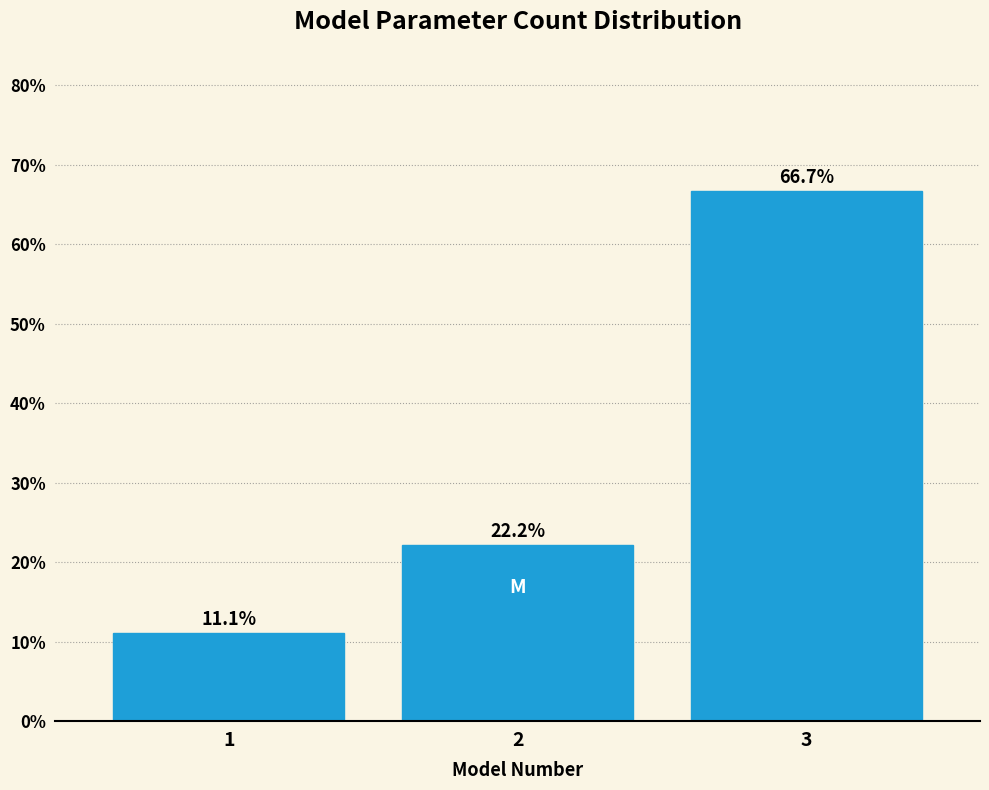

Reading left to right, transcribe all the data shown in this chart.

11.1	22.2	66.7